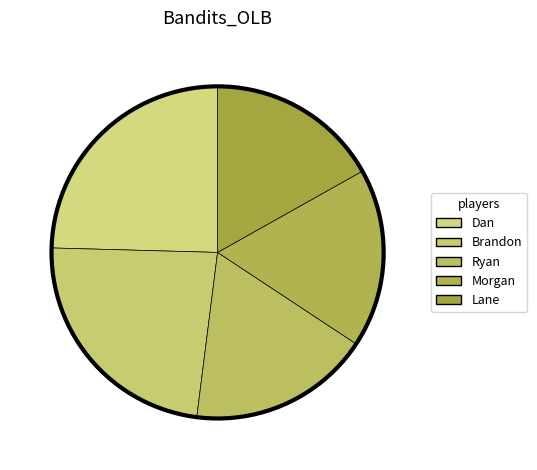

Count the number of slices in the pie.

5